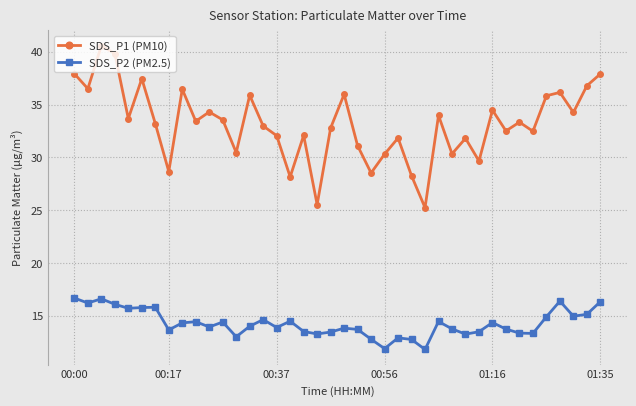

What is the value of the SDS_P1 (PM10) point at the 22nd from the left?

31.1